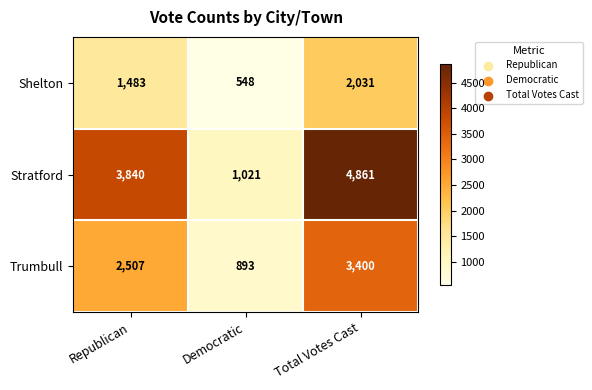

List the series in order of their peak value, lowest first.

Shelton, Trumbull, Stratford